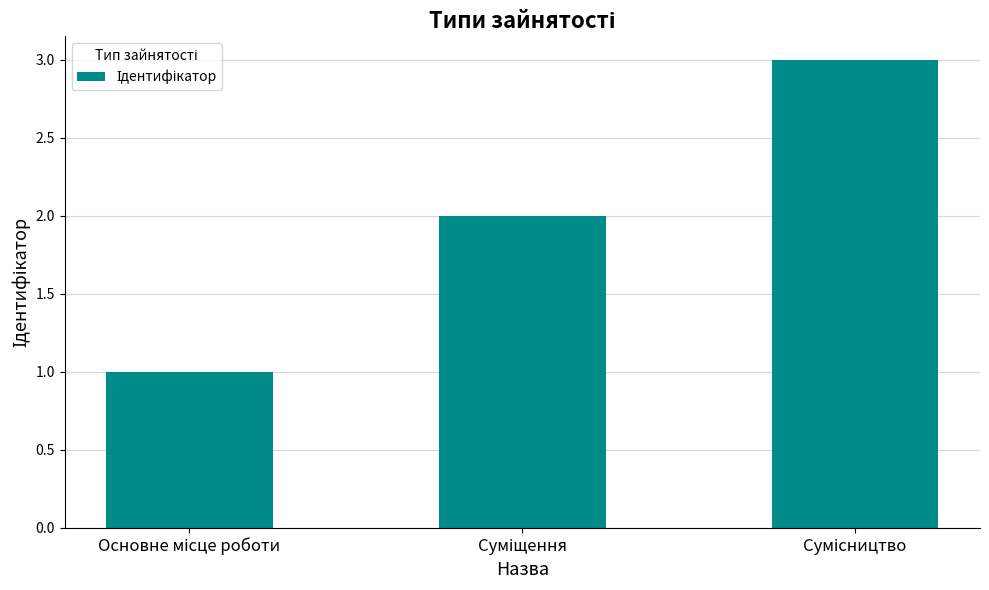

What is the maximum value shown in the chart?

3